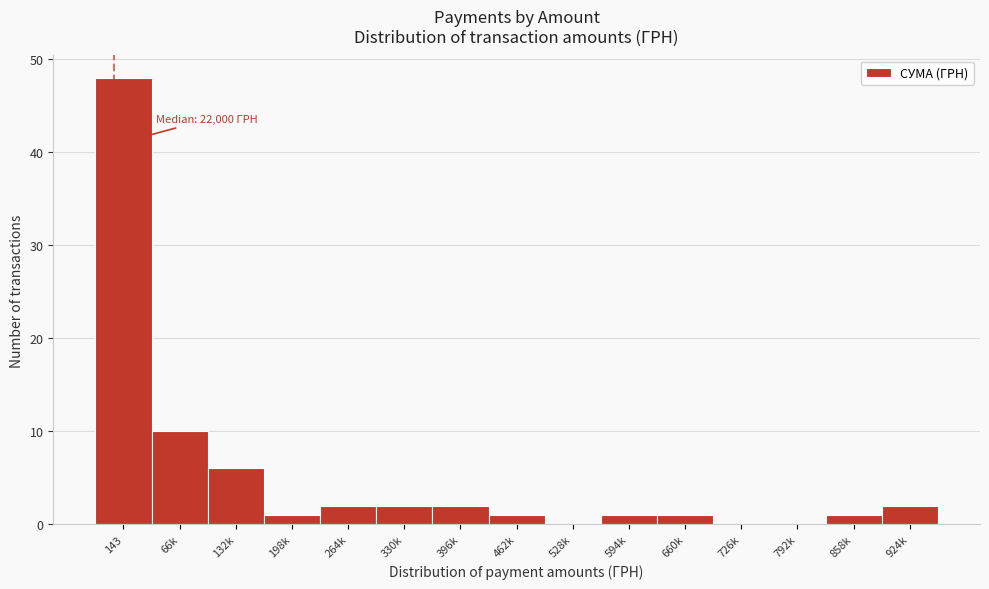

Reading left to right, extract all data points from this chart.

143=48	66k=10	132k=6	198k=1	264k=2	330k=2	396k=2	462k=1	528k=0	594k=1	660k=1	726k=0	792k=0	858k=1	924k=2